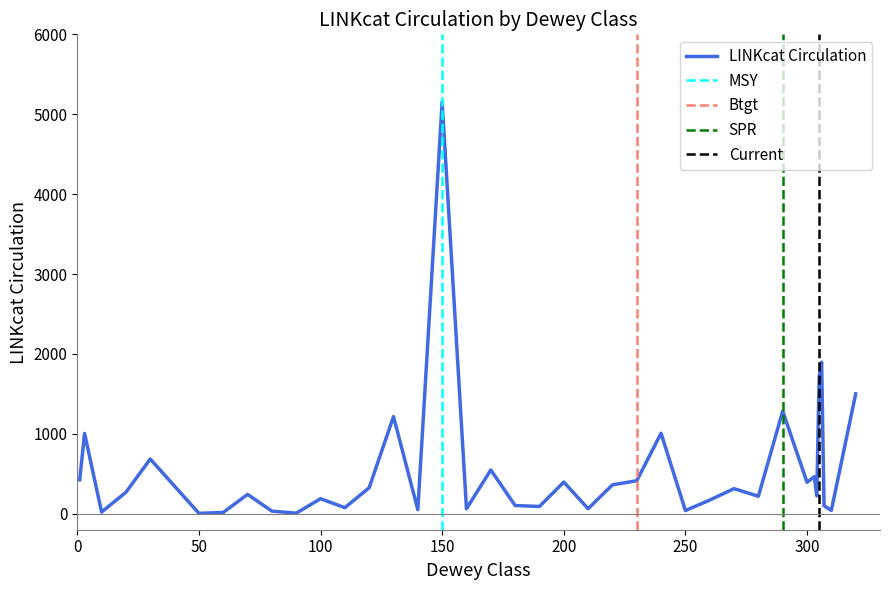

How many categories are shown in the chart?

38